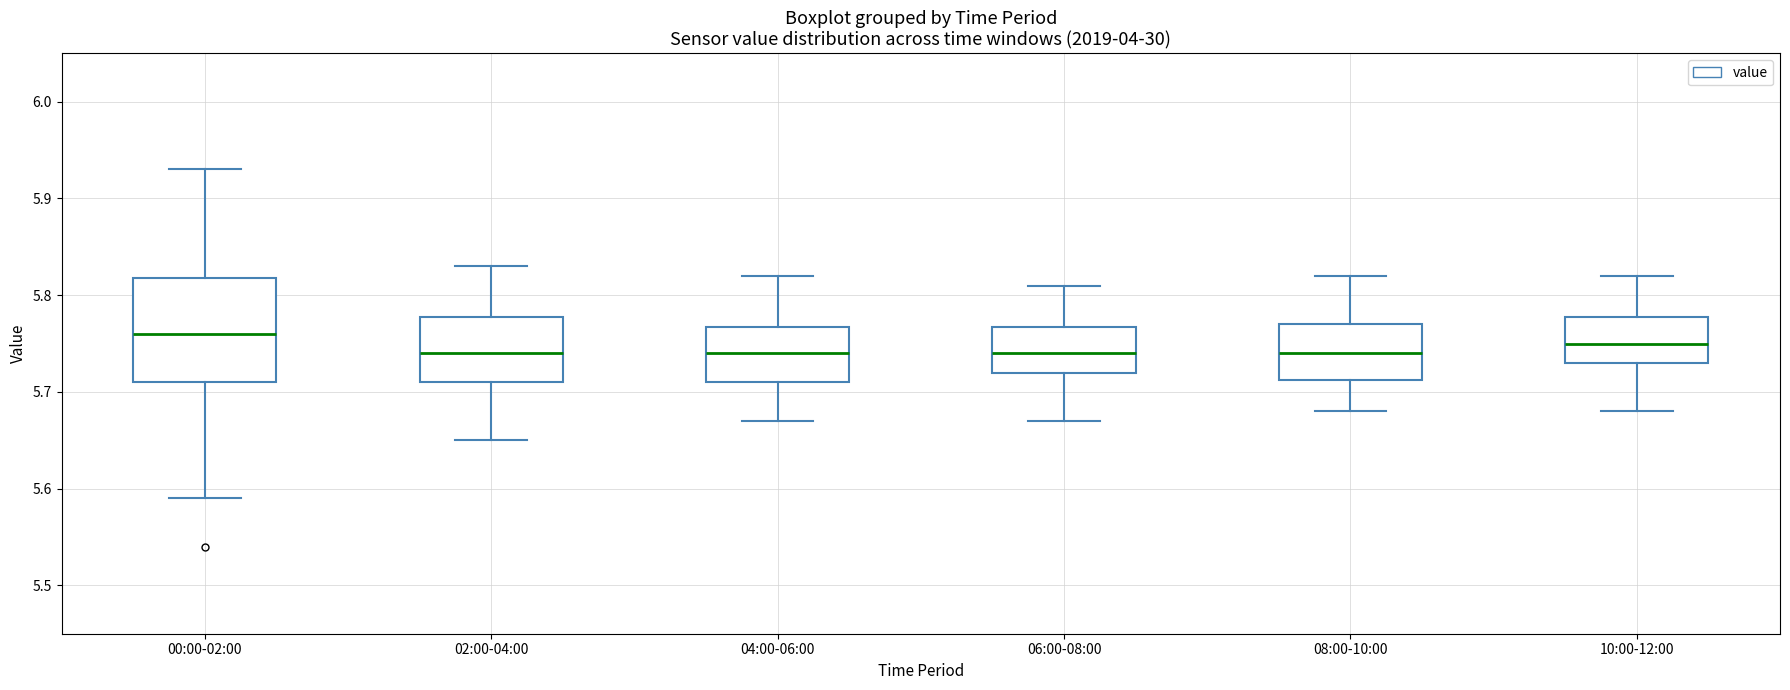

Comparing the boxes themselves (not the whiskers), which one is the tallest?

00:00-02:00